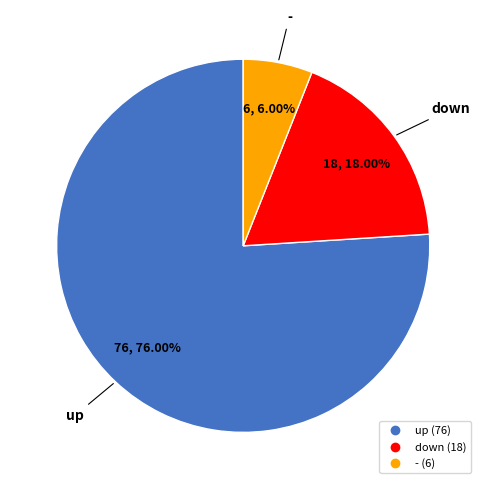

Rank the categories by value from highest to lowest.

up, down, -